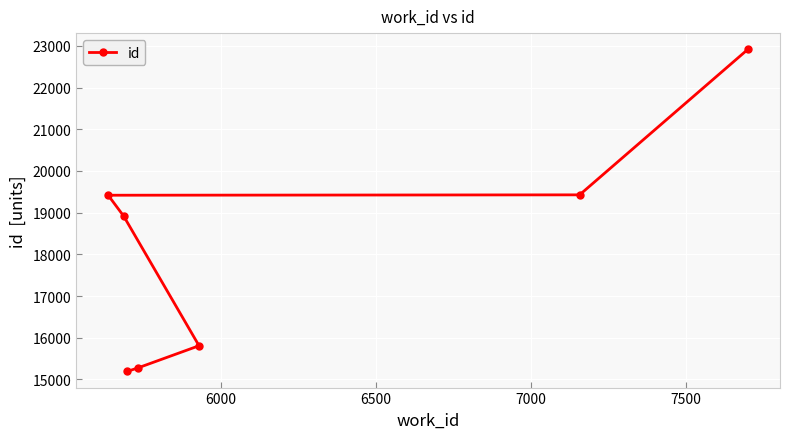

What is the value of the 6th point from the left?

19427